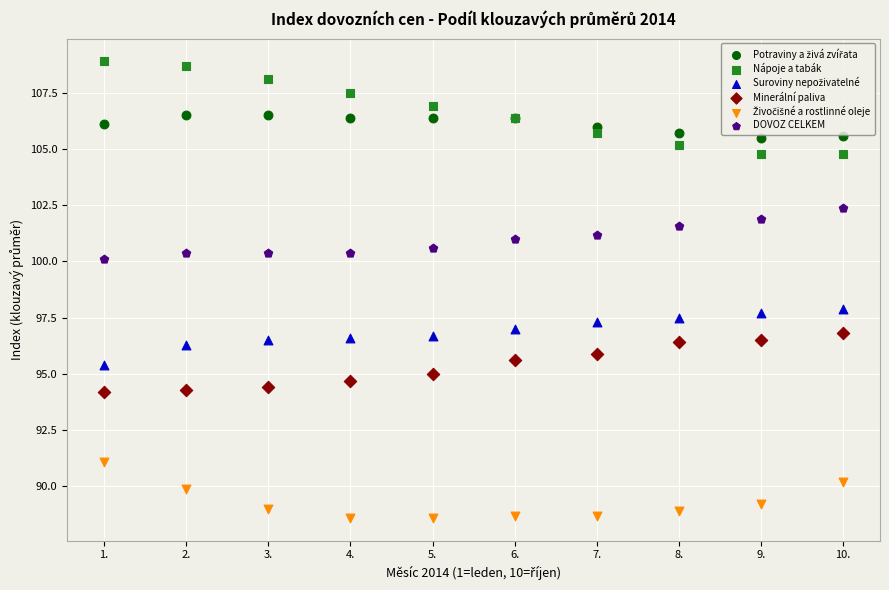

Which series has the widest spread of Y values?

Nápoje a tabák